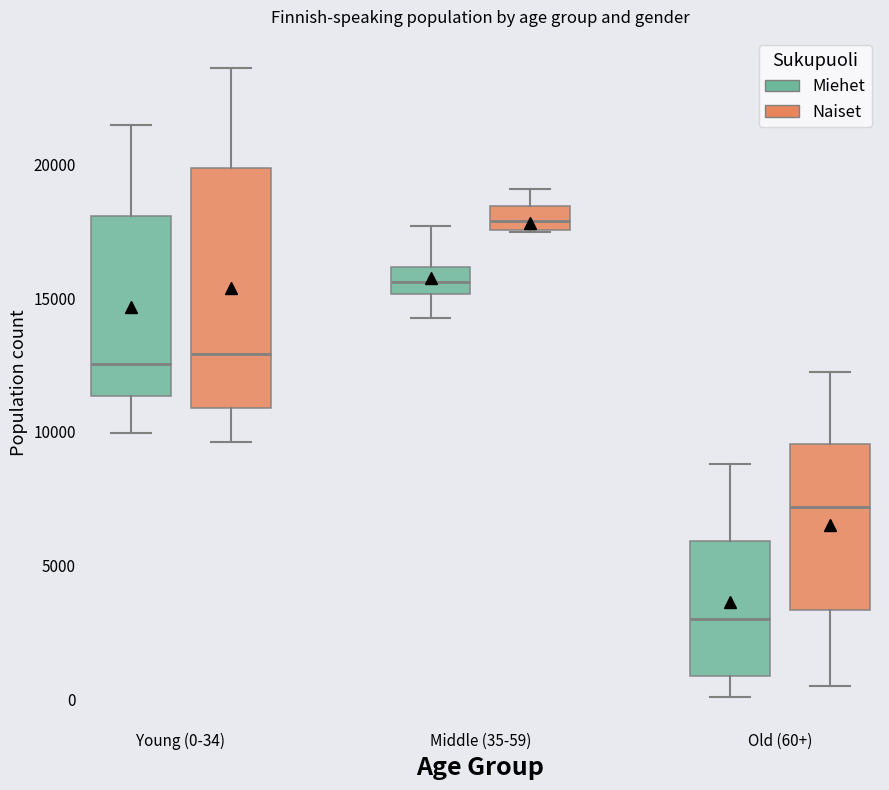

Reading left to right, transcribe this box plot: for each box, give where its median line is, the range the box spans, and where its two whiskers end, as read against the y-axis. The values are not printed on the chart, so give them approximately, as read against the axis.

Young (0-34) (Miehet): median 12500, box 11500 to 18000, whiskers 10000 to 21500
Young (0-34) (Naiset): median 13000, box 11000 to 20000, whiskers 9500 to 23500
Middle (35-59) (Miehet): median 15500, box 15000 to 16000, whiskers 14500 to 17500
Middle (35-59) (Naiset): median 18000, box 17500 to 18500, whiskers 17500 to 19000
Old (60+) (Miehet): median 3000, box 1000 to 6000, whiskers 0 to 9000
Old (60+) (Naiset): median 7000, box 3500 to 9500, whiskers 500 to 12000